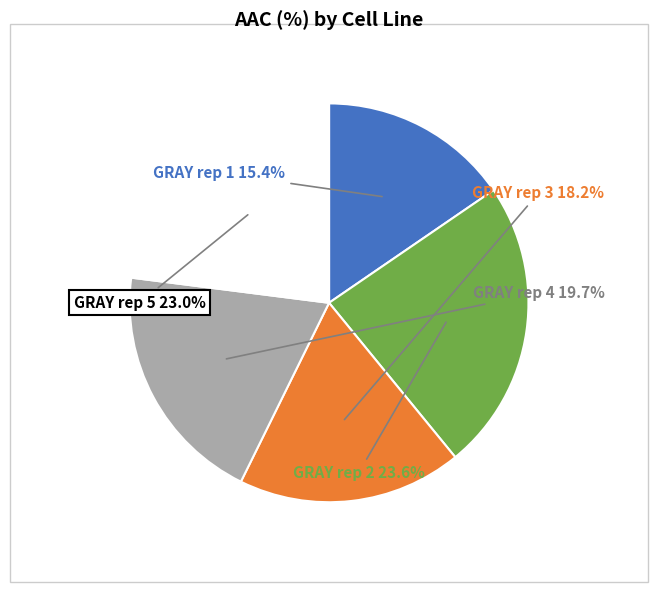

Is it true that GRAY rep 3 is 13% of the pie?

False